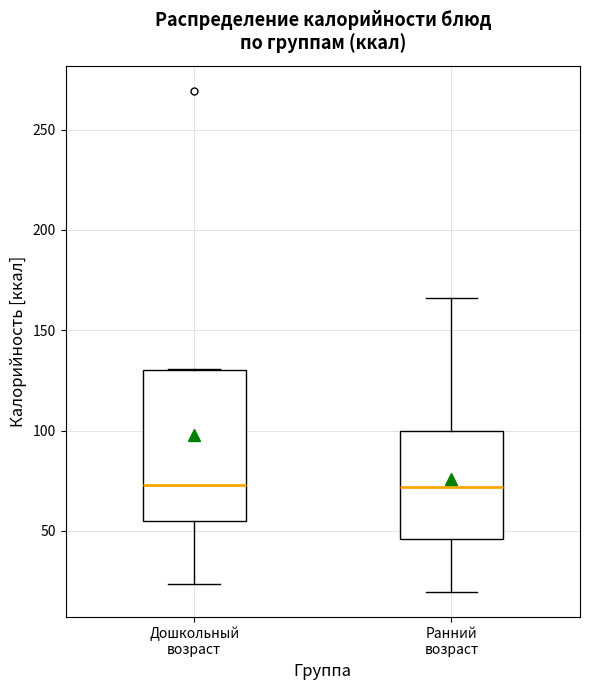

Where is the upper edge of the box for Дошкольный возраст on the y-axis? The values are not printed on the chart, so give them approximately, as read against the axis.

130